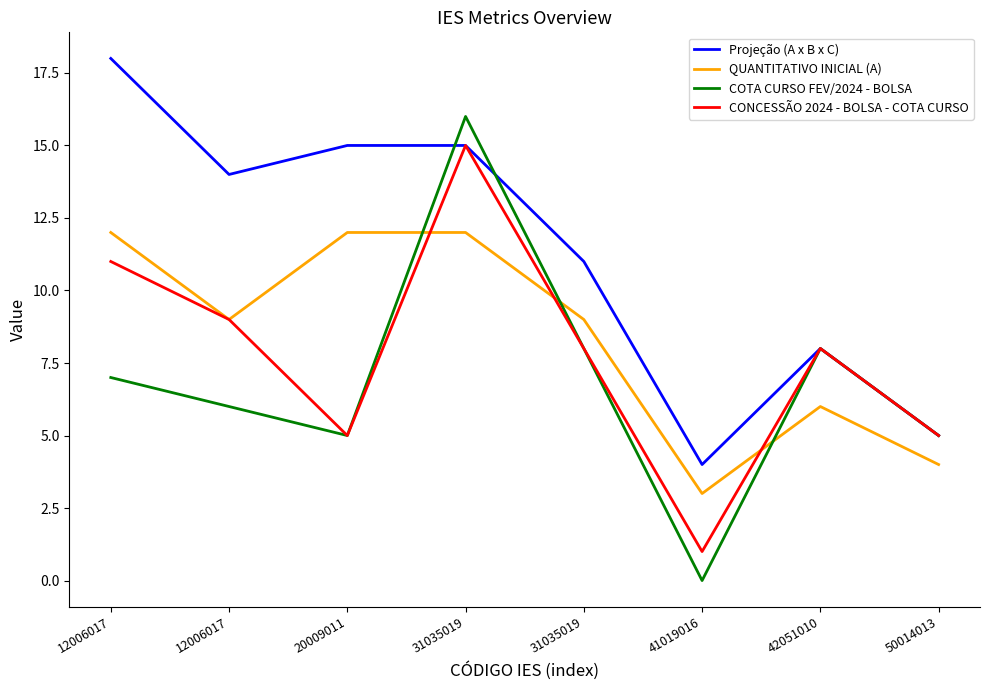

How many lines are shown in the chart?

4